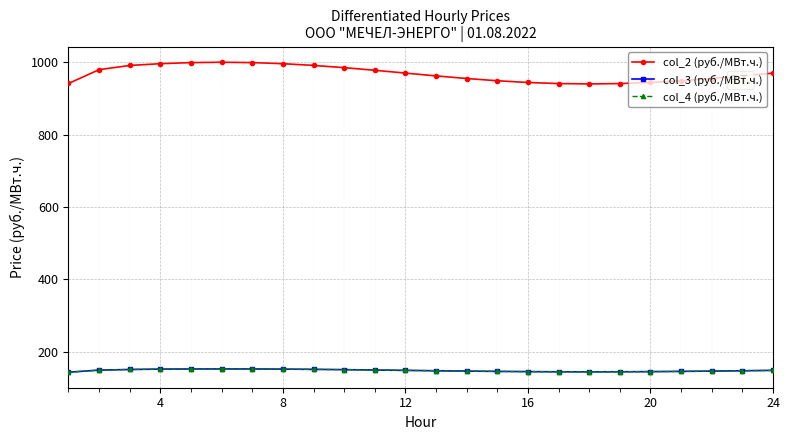

How many interior local valleys does the col_2 (руб./МВт.ч.) series have?

1